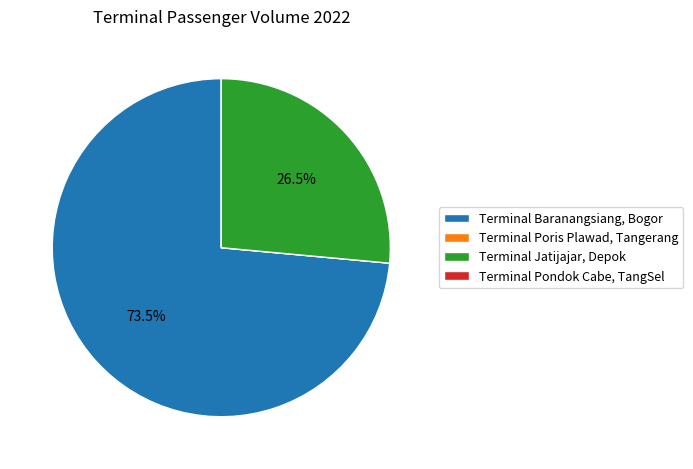

What is the largest slice in the pie chart?

Terminal Baranangsiang, Bogor